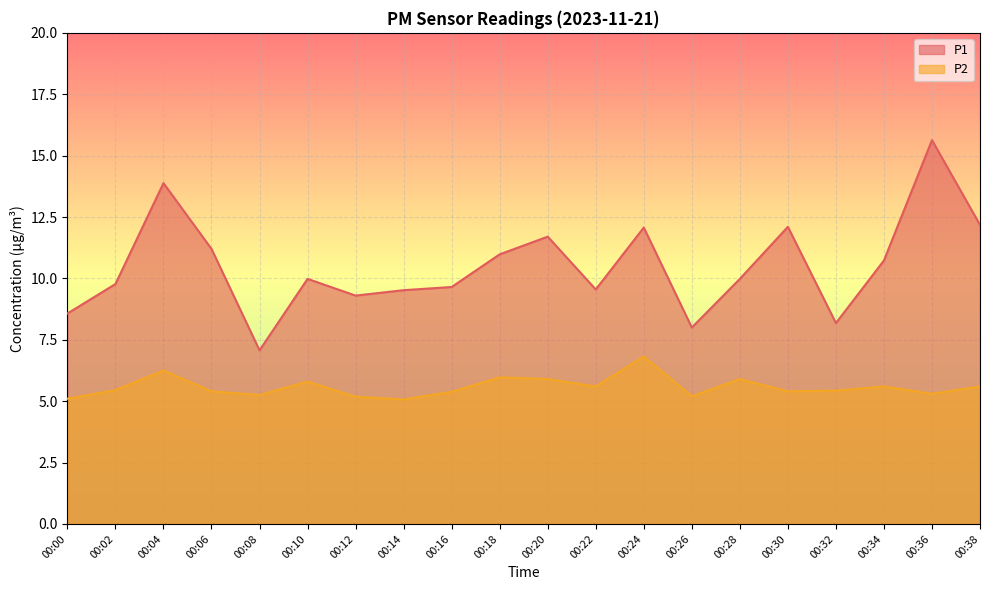

Reading left to right, list all the values displayed in this chart.

P1: 8.6	9.8	13.9	11.2	7.1	10.0	9.3	9.5	9.7	11.0	11.7	9.6	12.1	8.0	10.0	12.1	8.2	10.7	15.6	12.2
P2: 5.1	5.5	6.2	5.4	5.2	5.8	5.2	5.1	5.4	6.0	5.9	5.6	6.8	5.2	5.9	5.4	5.4	5.6	5.3	5.6